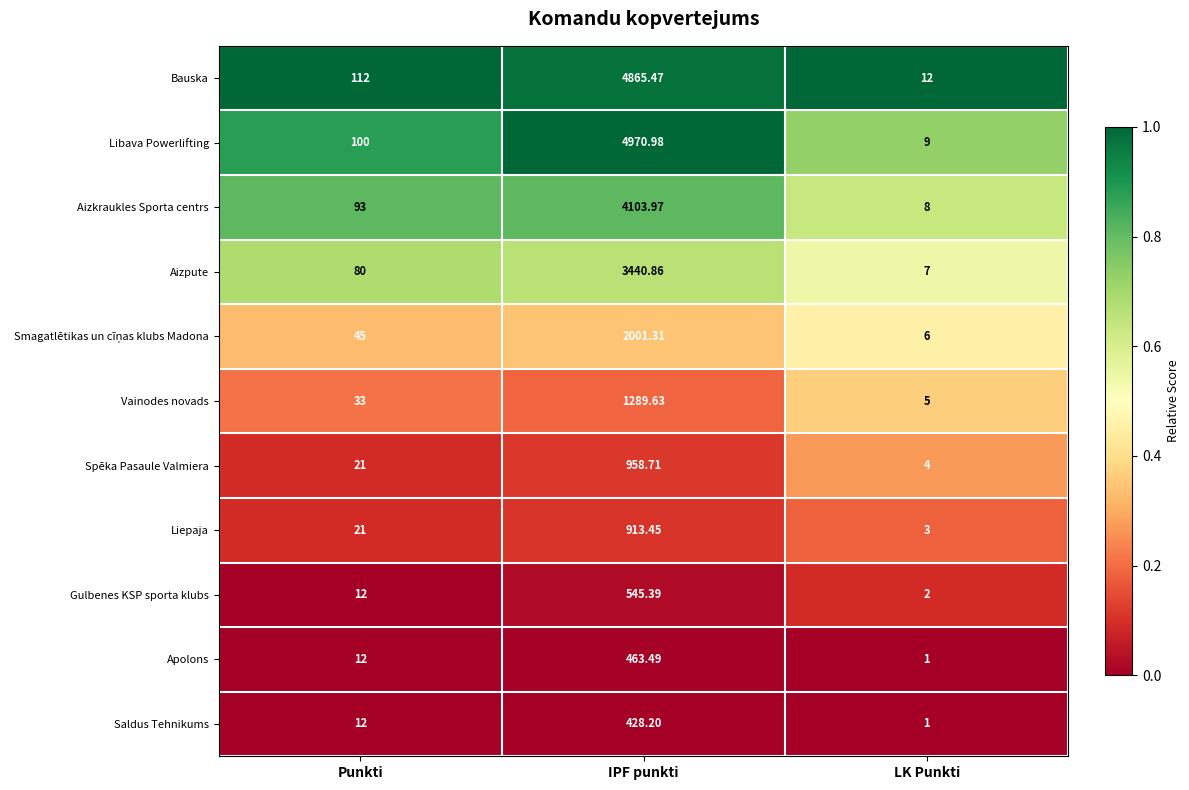

What is the difference between the highest and lowest values at LK Punkti?

11.0